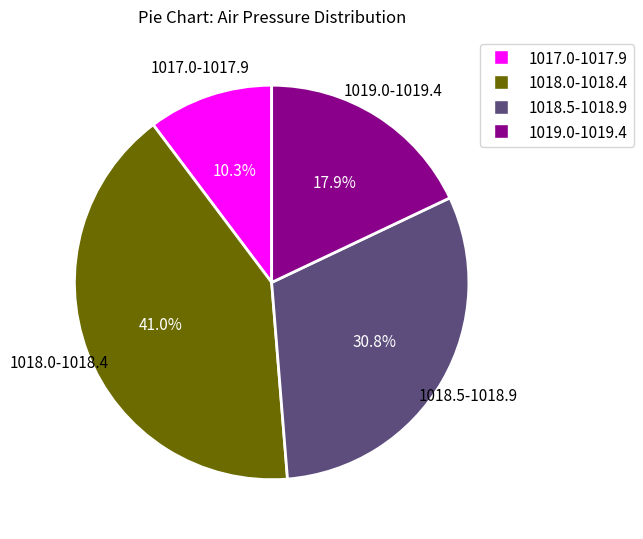

Is there any slice that represents more than half of the pie?

No